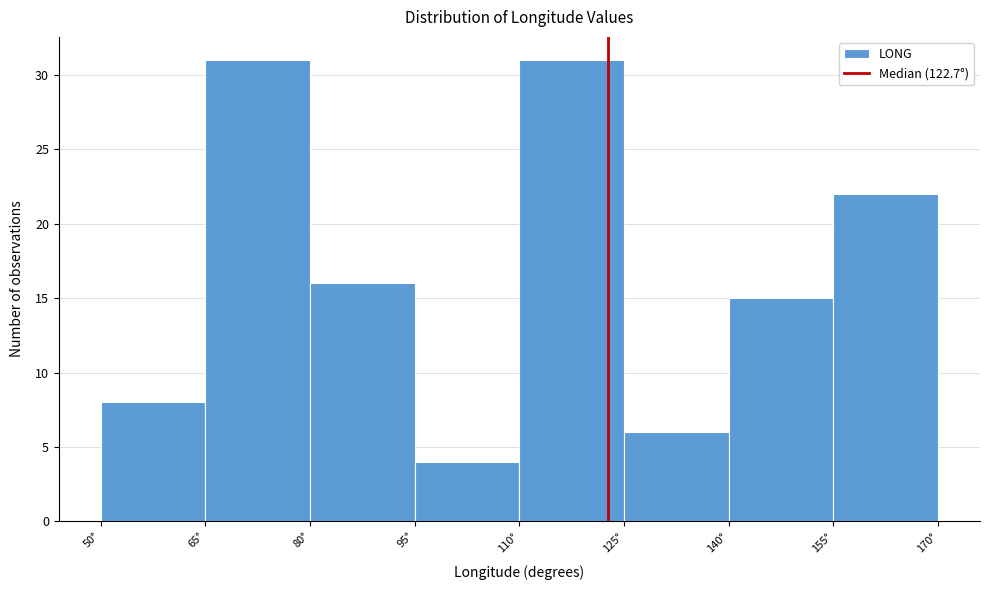

Reading left to right, list every bar in this chart as the range it spans on the x-axis followed by its height. Neither the bar edges nor the heights are printed on the chart, so give them approximately, as read against the axes.

50 to 65: 8
65 to 80: 31
80 to 95: 16
95 to 110: 4
110 to 125: 31
125 to 140: 6
140 to 155: 15
155 to 170: 22